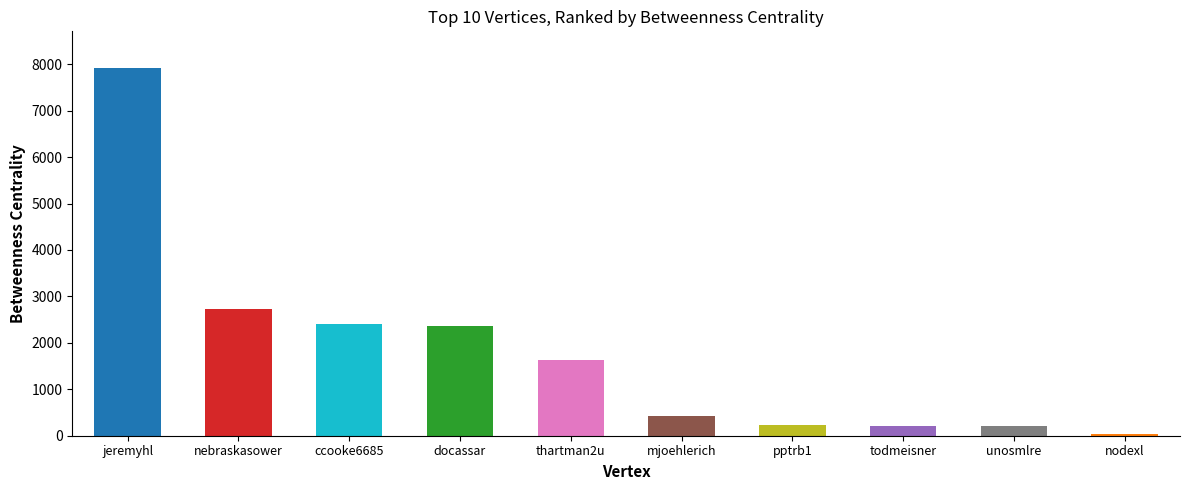

What is the difference between the maximum and minimum values?

7871.0